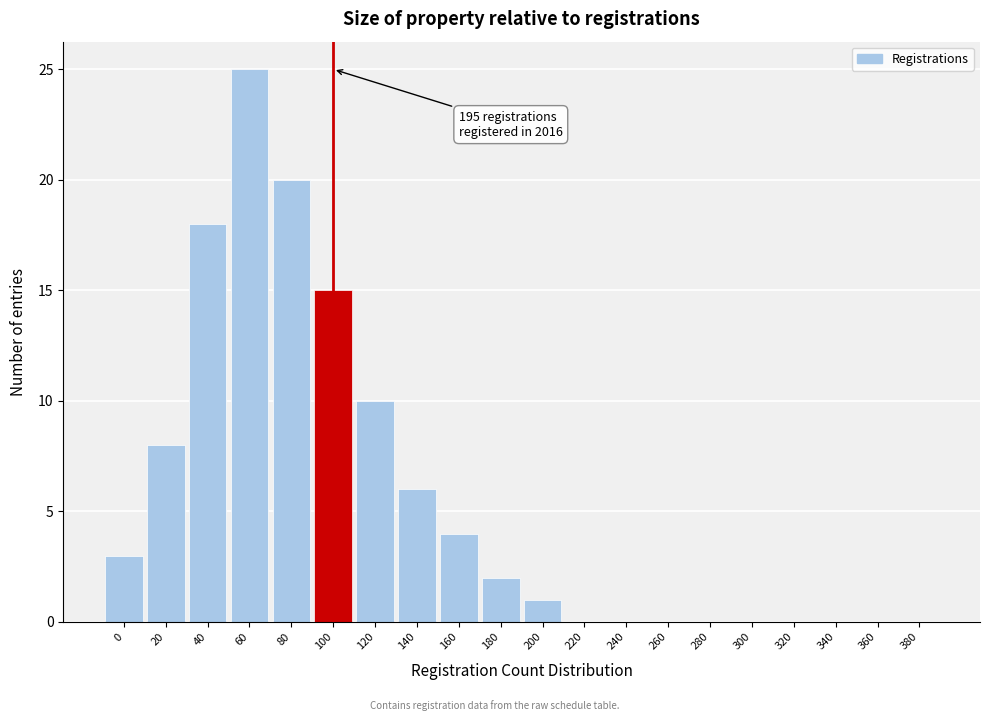

Reading right to left, extract all data points from this chart.

380=0	360=0	340=0	320=0	300=0	280=0	260=0	240=0	220=0	200=1	180=2	160=4	140=6	120=10	100=15	80=20	60=25	40=18	20=8	0=3